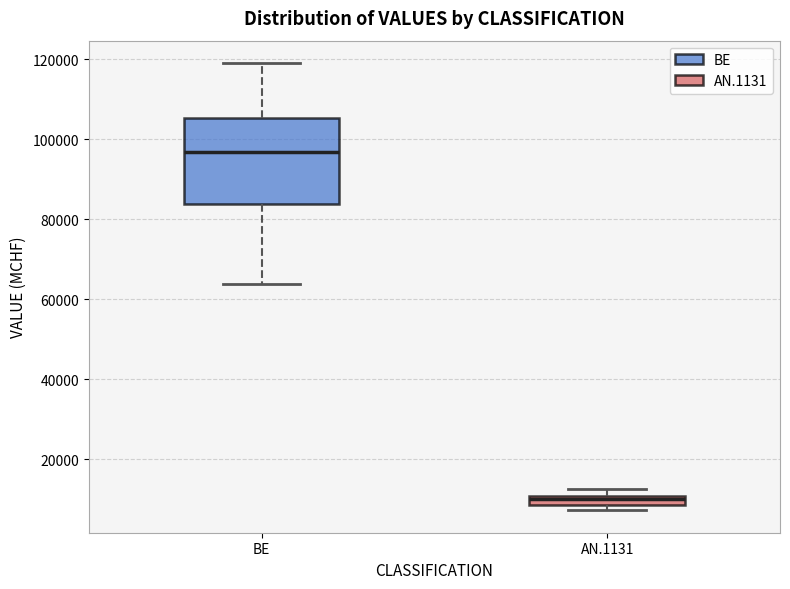

Which box has the highest median line?

BE